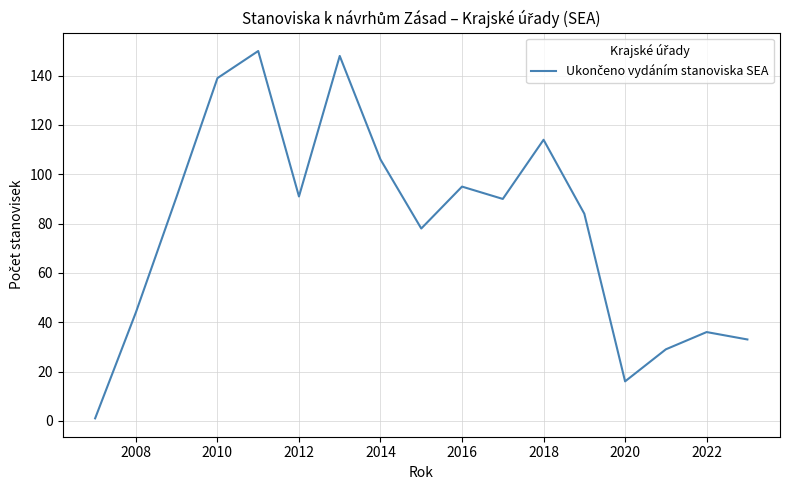

What is the difference between the maximum and minimum values?

149